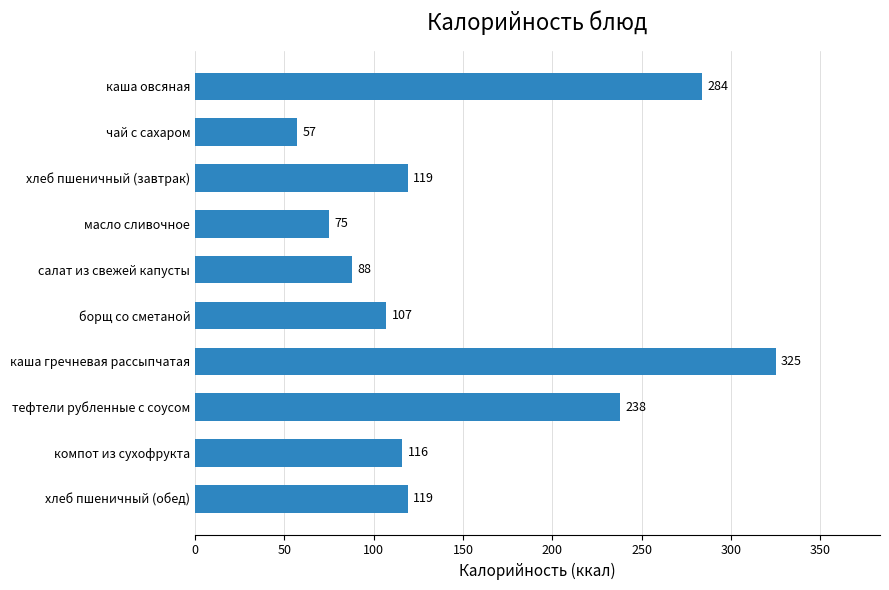

Between хлеб пшеничный (завтрак) and компот из сухофрукта, which is larger?

хлеб пшеничный (завтрак)